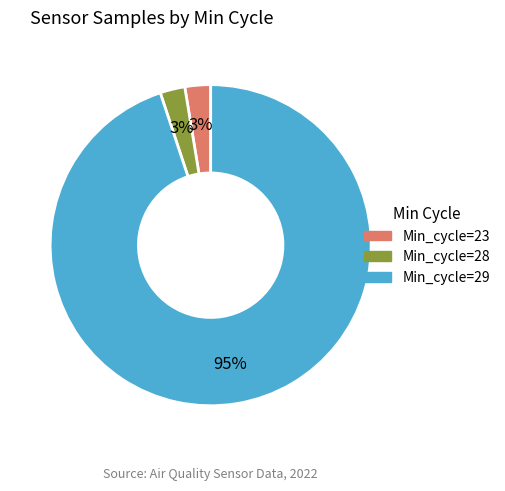

Does any single category account for the majority?

Yes